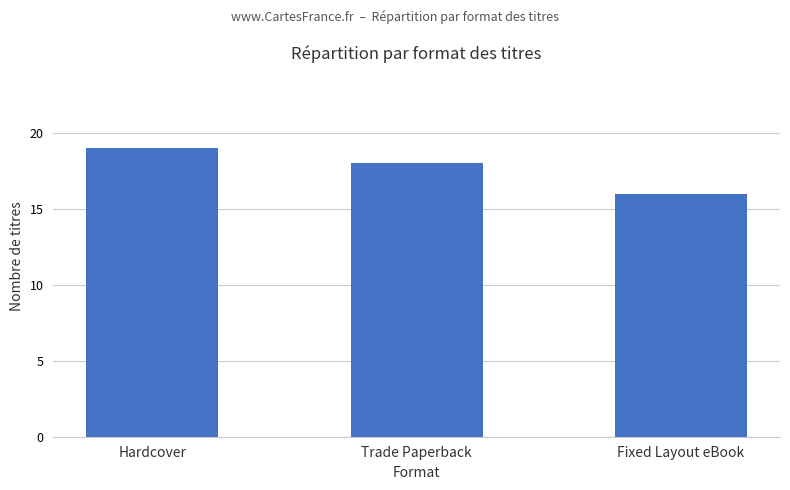

True or false: the data shows 16 at Fixed Layout eBook.

True